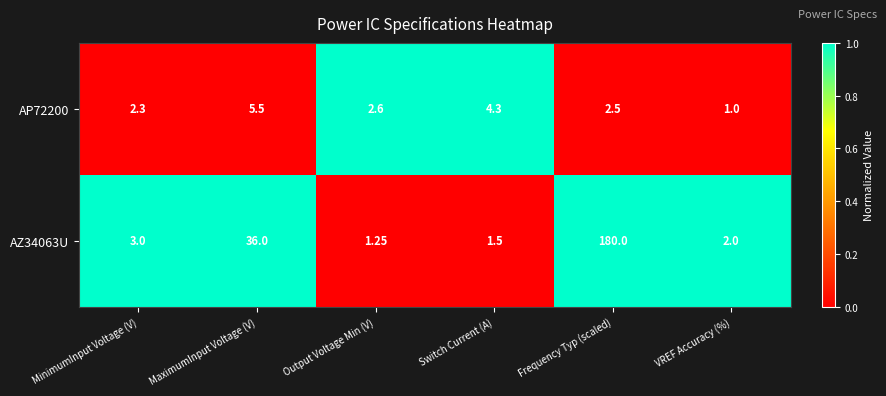

At Output Voltage Min (V), list the series in order from smallest to largest.

AZ34063U, AP72200